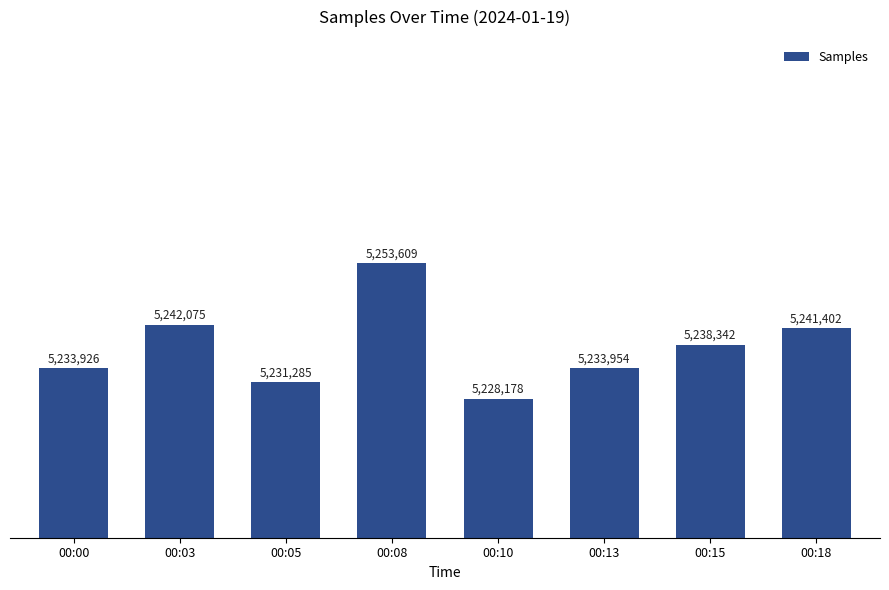

The value at 00:15 is 5238342. True or false?

True